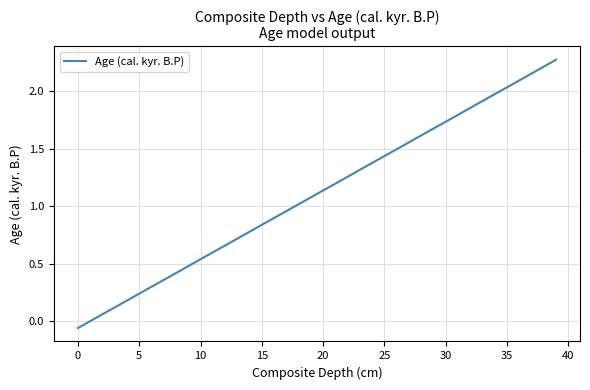

Does the chart have visible grid lines?

Yes